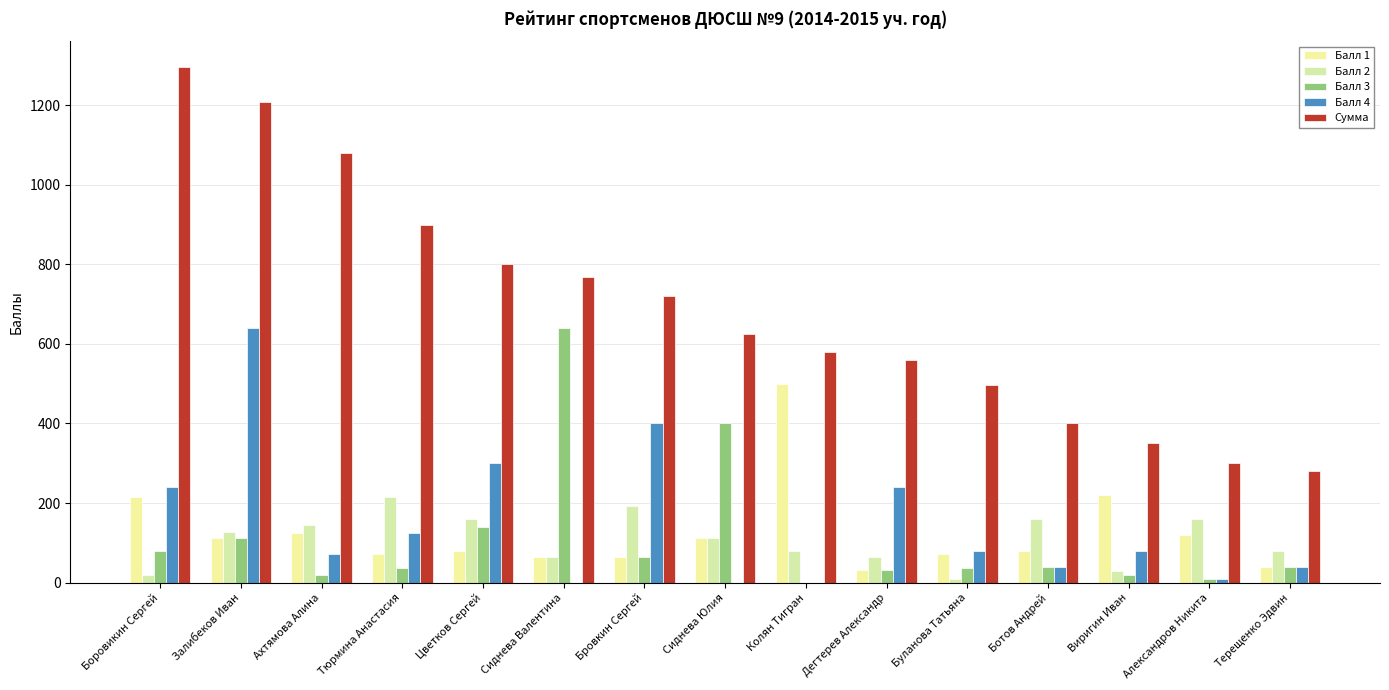

The value of Балл 3 at Сиднева Валентина is 640. True or false?

True